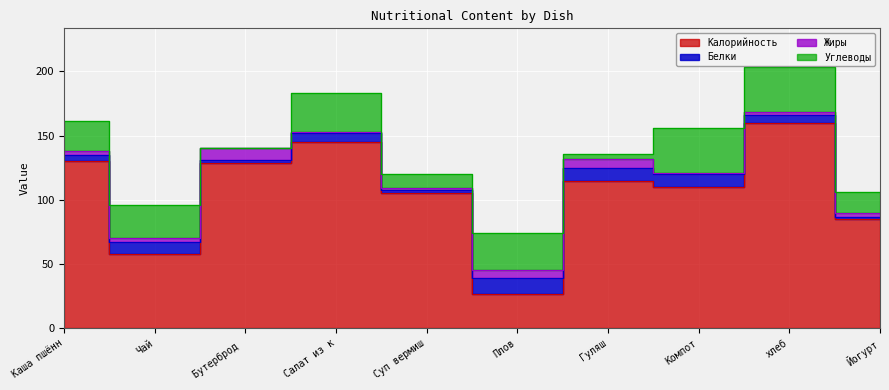

How many lines are shown in the chart?

4